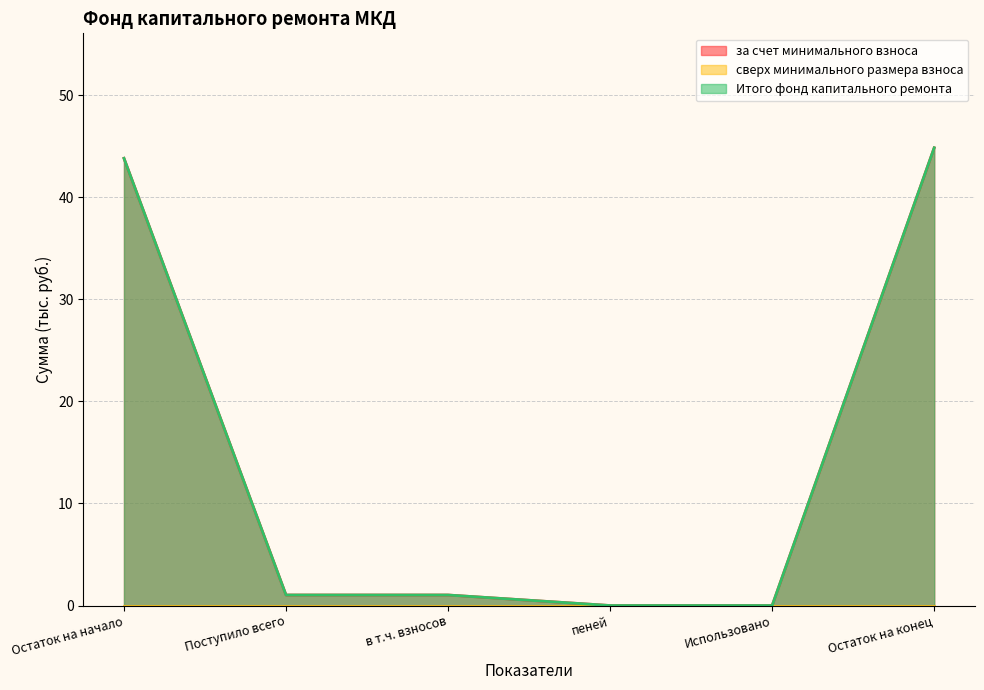

At which category is the sum across all series the highest?

Остаток на конец